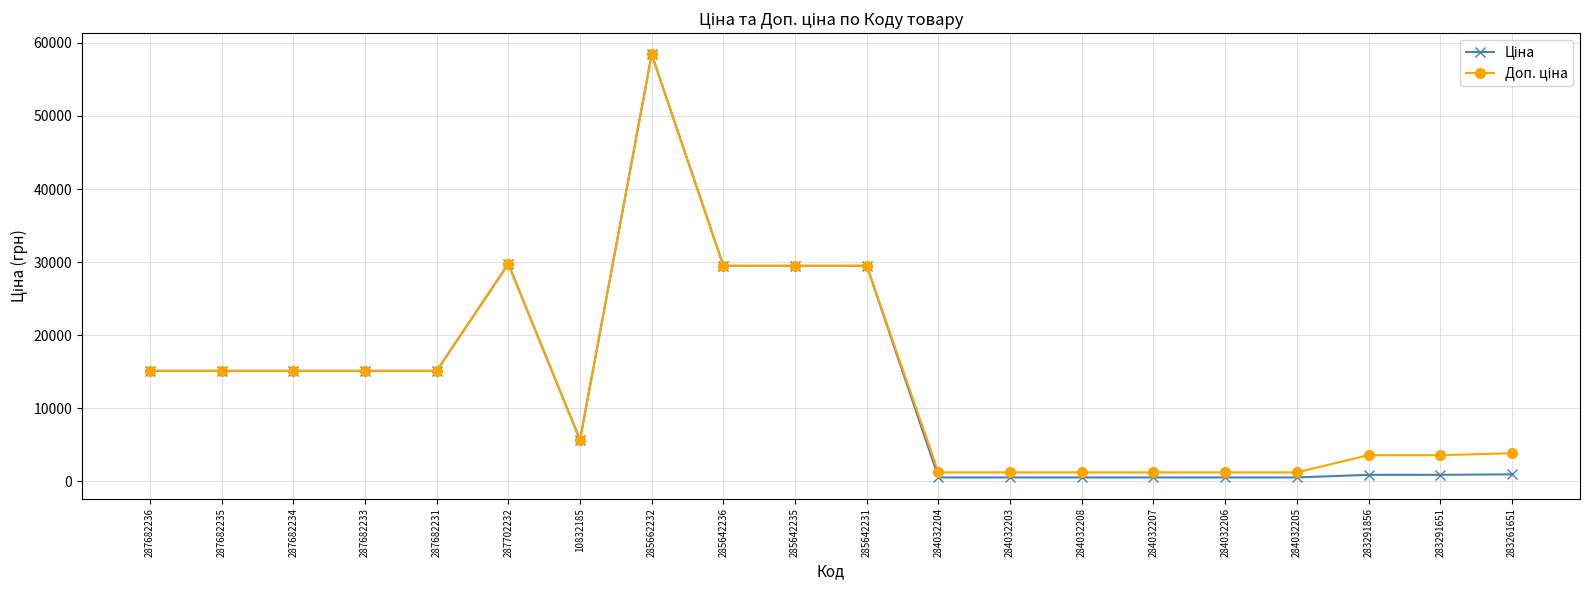

What is the maximum value shown in the chart?

58426.5